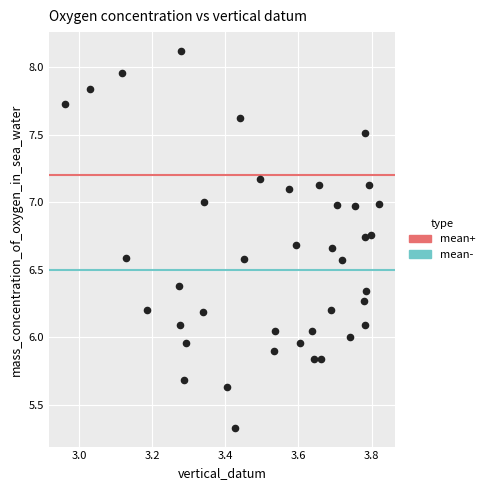

What is the range of X values (max minus min)?

0.9